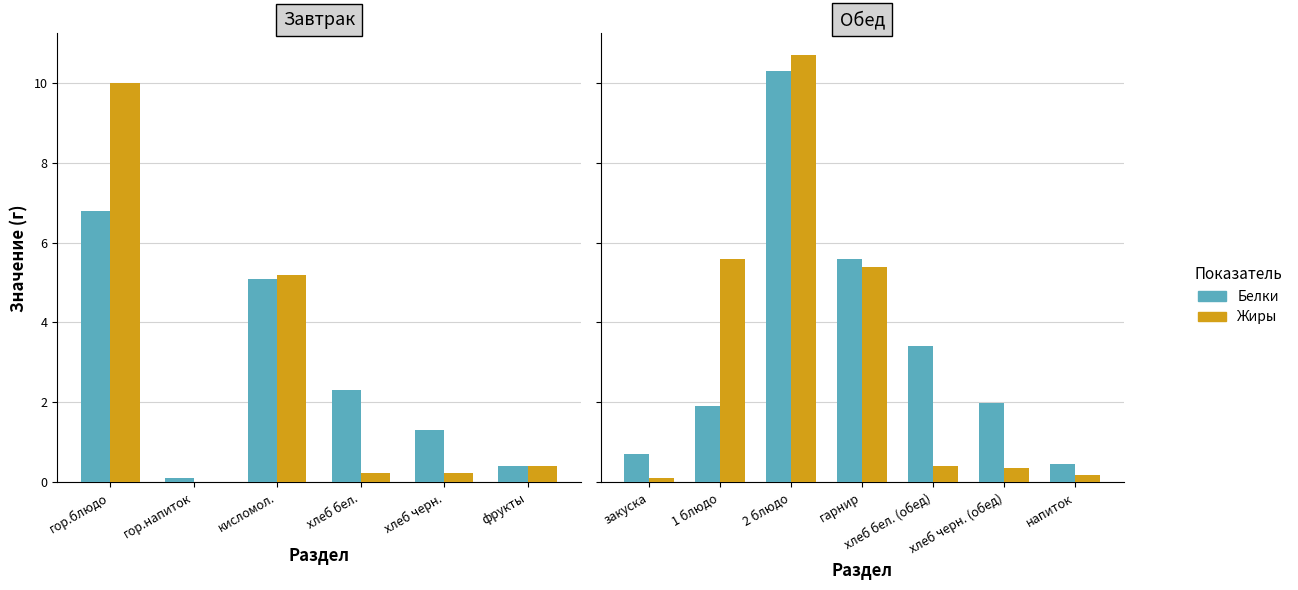

What is the label of the 4th bar from the left?

гарнир